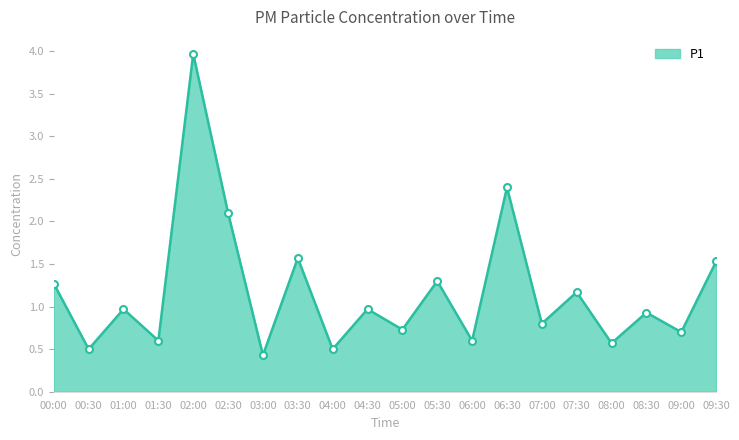

What is the sum of the values at 00:00 and 07:00?

2.1